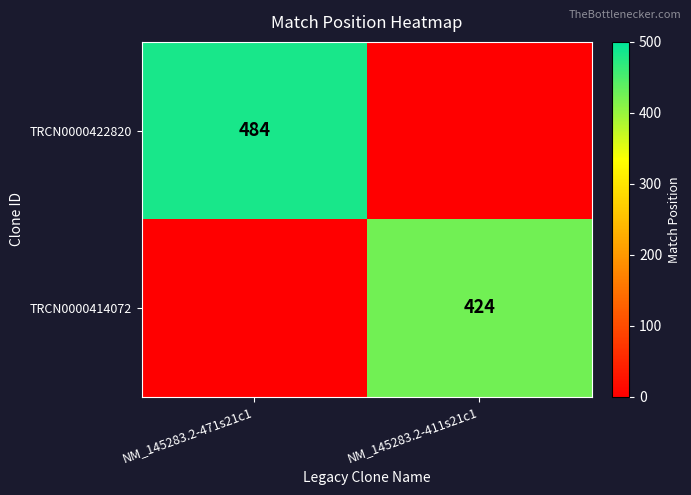

Which category has the lowest value across all series?

NM_145283.2-411s21c1